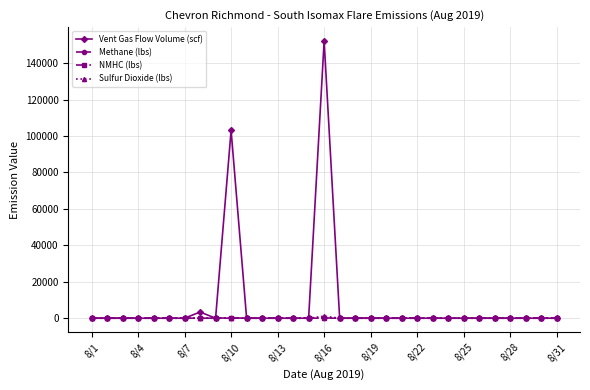

Which series has the largest total across all categories?

Vent Gas Flow Volume (scf)